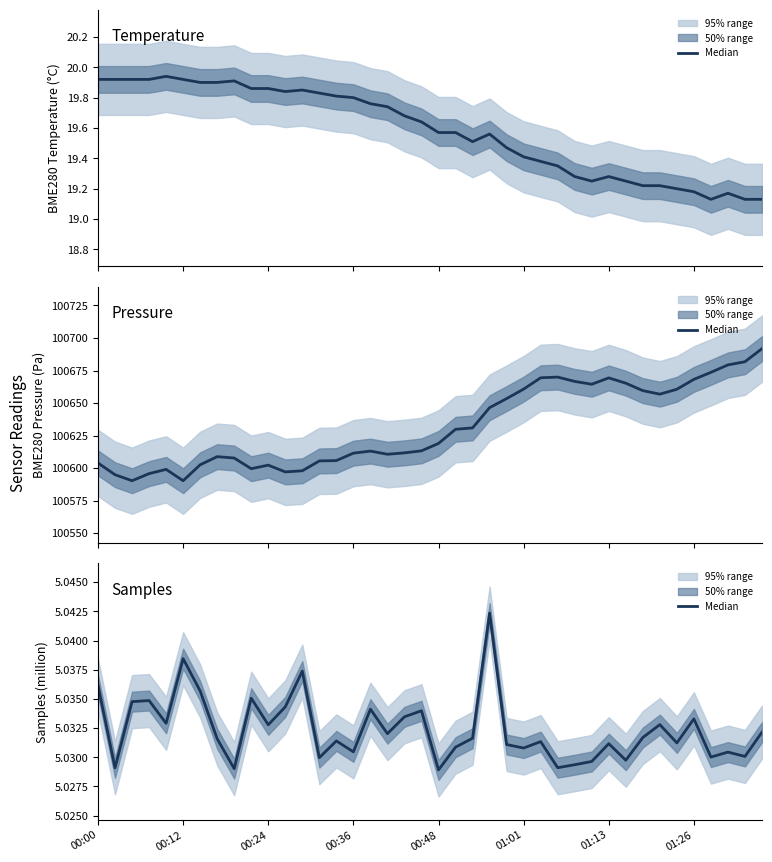

How many values are between 5 and 6?

40